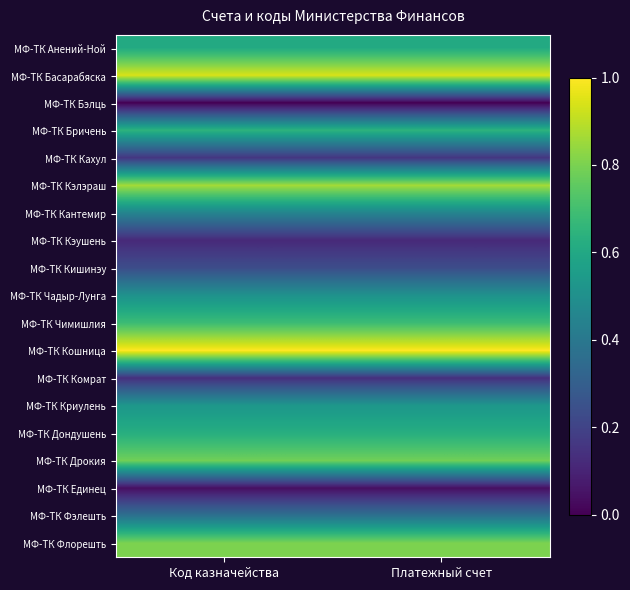

Reading left to right, what are all the values shown in this chart?

МФ-ТК Анений-Ной: Код казначейства=0.6	Платежный счет=0.6
МФ-ТК Басарабяска: Код казначейства=0.9	Платежный счет=0.9
МФ-ТК Бэлць: Код казначейства=0.0	Платежный счет=0.0
МФ-ТК Бричень: Код казначейства=0.6	Платежный счет=0.6
МФ-ТК Кахул: Код казначейства=0.2	Платежный счет=0.2
МФ-ТК Кэлэраш: Код казначейства=0.9	Платежный счет=0.9
МФ-ТК Кантемир: Код казначейства=0.5	Платежный счет=0.5
МФ-ТК Кэушень: Код казначейства=0.1	Платежный счет=0.1
МФ-ТК Кишинэу: Код казначейства=0.2	Платежный счет=0.2
МФ-ТК Чадыр-Лунга: Код казначейства=0.5	Платежный счет=0.5
МФ-ТК Чимишлия: Код казначейства=0.7	Платежный счет=0.7
МФ-ТК Кошница: Код казначейства=1.0	Платежный счет=1.0
МФ-ТК Комрат: Код казначейства=0.1	Платежный счет=0.1
МФ-ТК Криулень: Код казначейства=0.5	Платежный счет=0.5
МФ-ТК Дондушень: Код казначейства=0.6	Платежный счет=0.6
МФ-ТК Дрокия: Код казначейства=0.8	Платежный счет=0.8
МФ-ТК Единец: Код казначейства=0.0	Платежный счет=0.0
МФ-ТК Фэлешть: Код казначейства=0.4	Платежный счет=0.4
МФ-ТК Флорешть: Код казначейства=0.8	Платежный счет=0.8